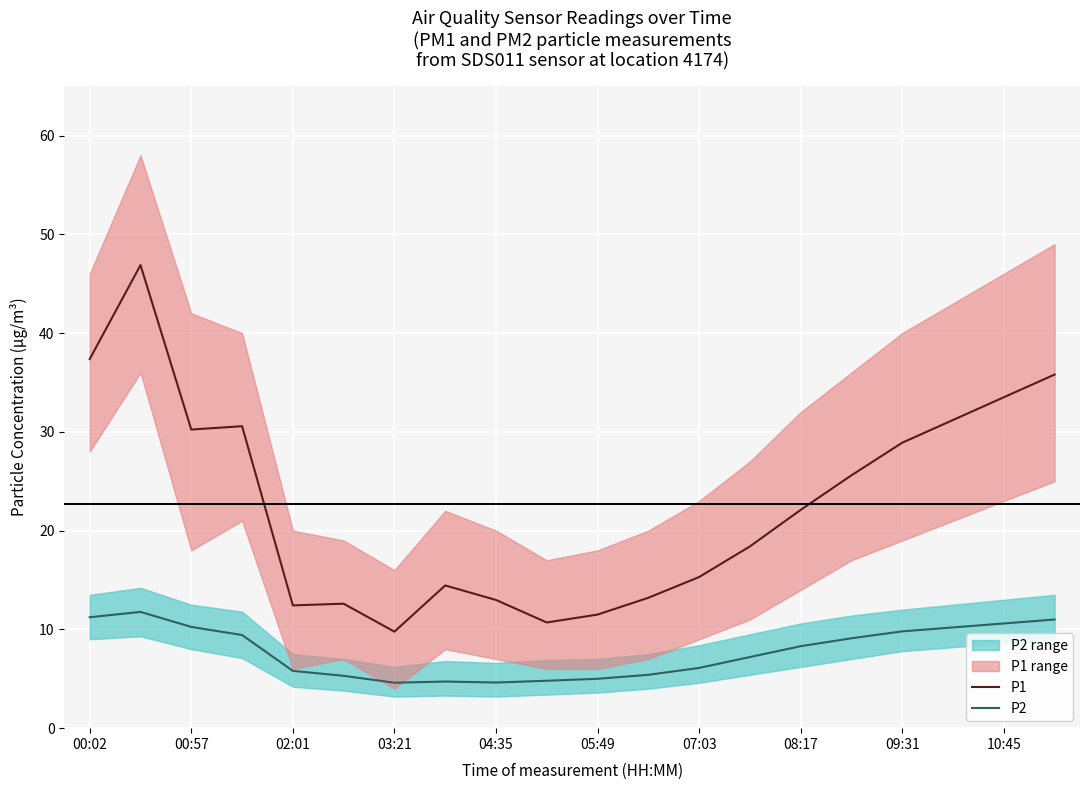

How many lines are shown in the chart?

2